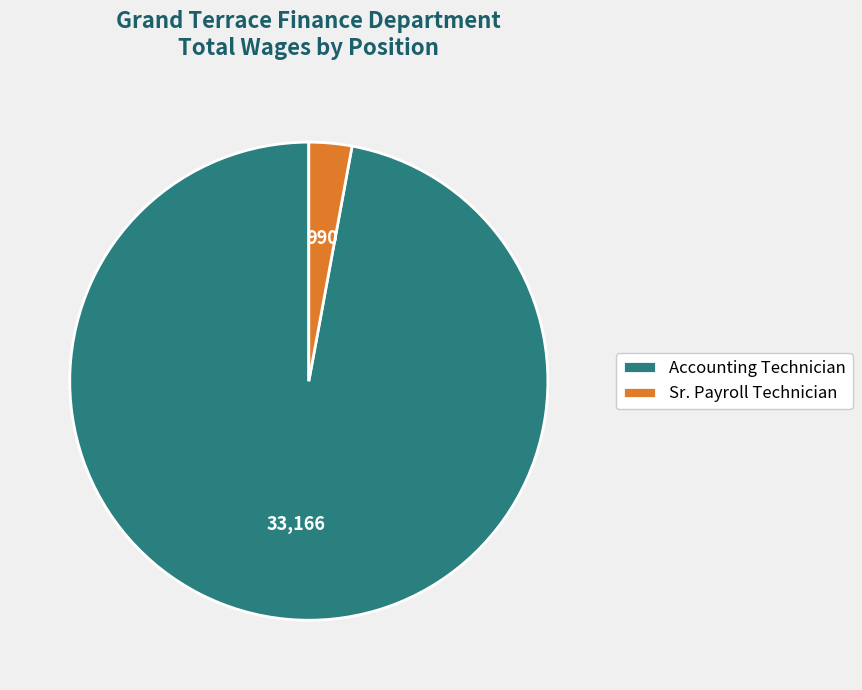

What is the ratio of the value at Accounting Technician to the value at Sr. Payroll Technician?

33.5